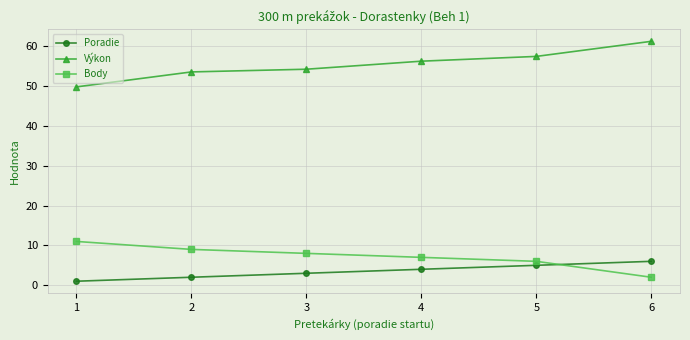

True or false: Poradie and Výkon intersect in this chart.

False